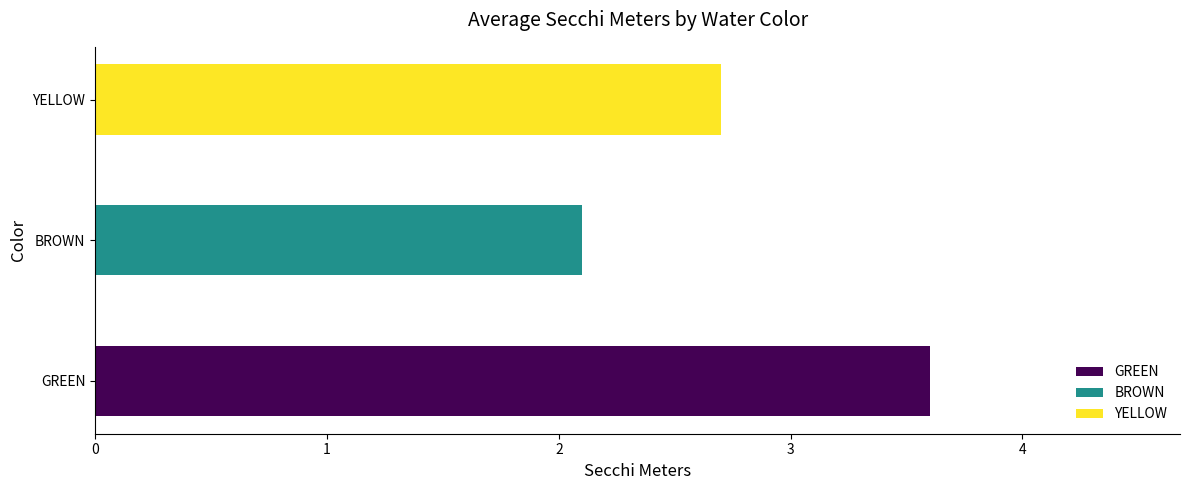

The chart shows a value of 2.1 at BROWN. True or false?

True